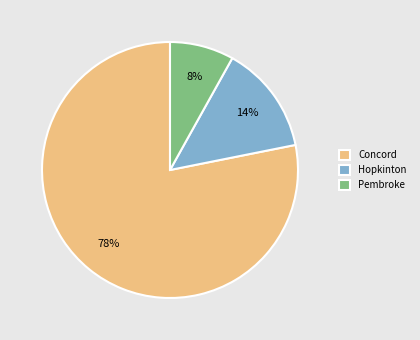

Which has a higher value, Pembroke or Concord?

Concord